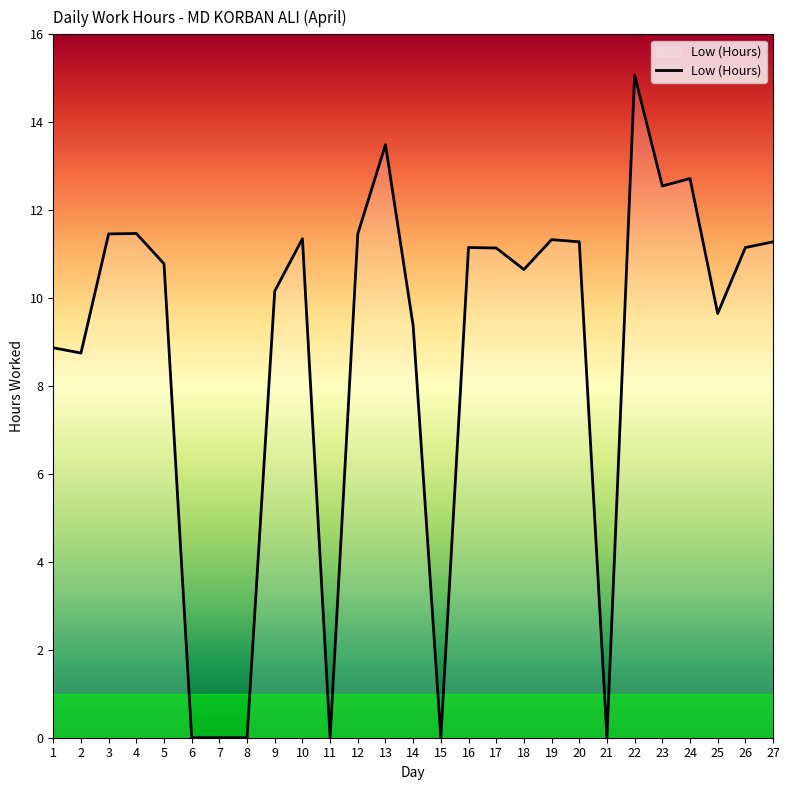

What is the difference between the maximum and minimum values?

15.1